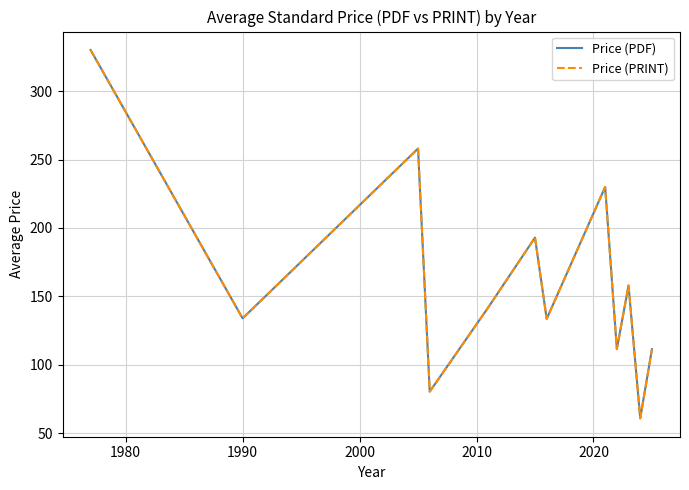

Does the chart display data point markers on the line(s)?

No